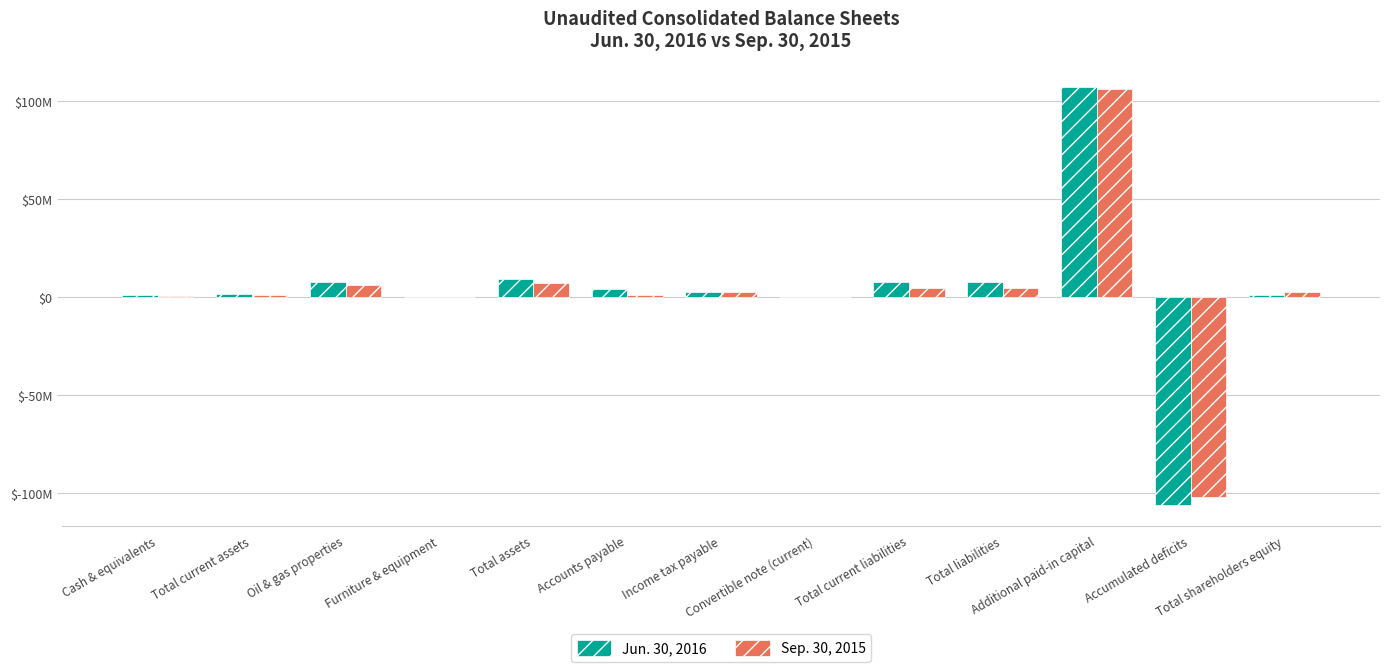

What are all the series names shown in the legend?

Jun. 30, 2016, Sep. 30, 2015